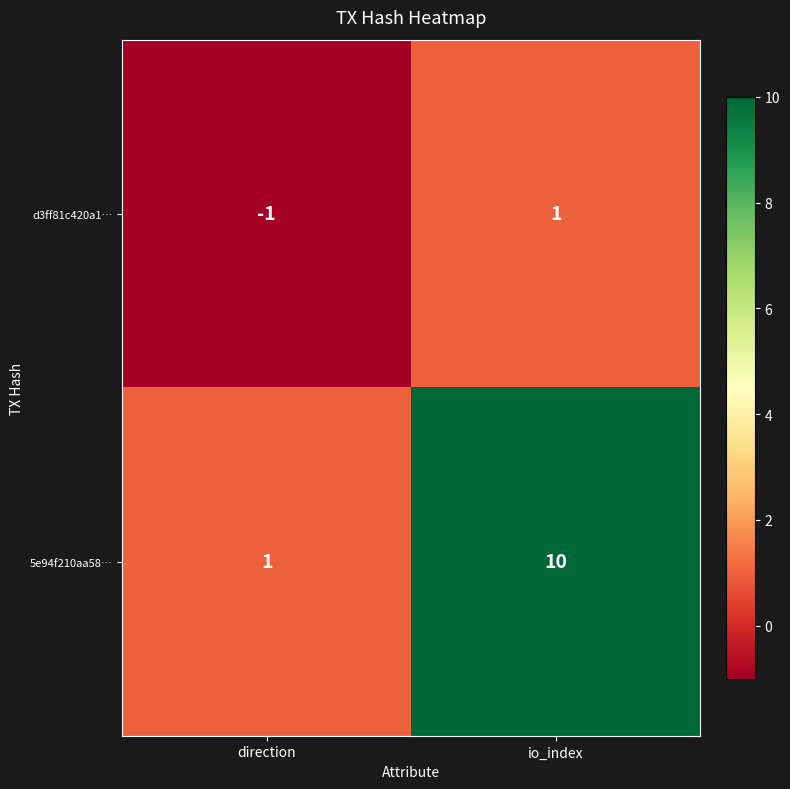

The 5e94f210aa58… series shows 7 at io_index. True or false?

False